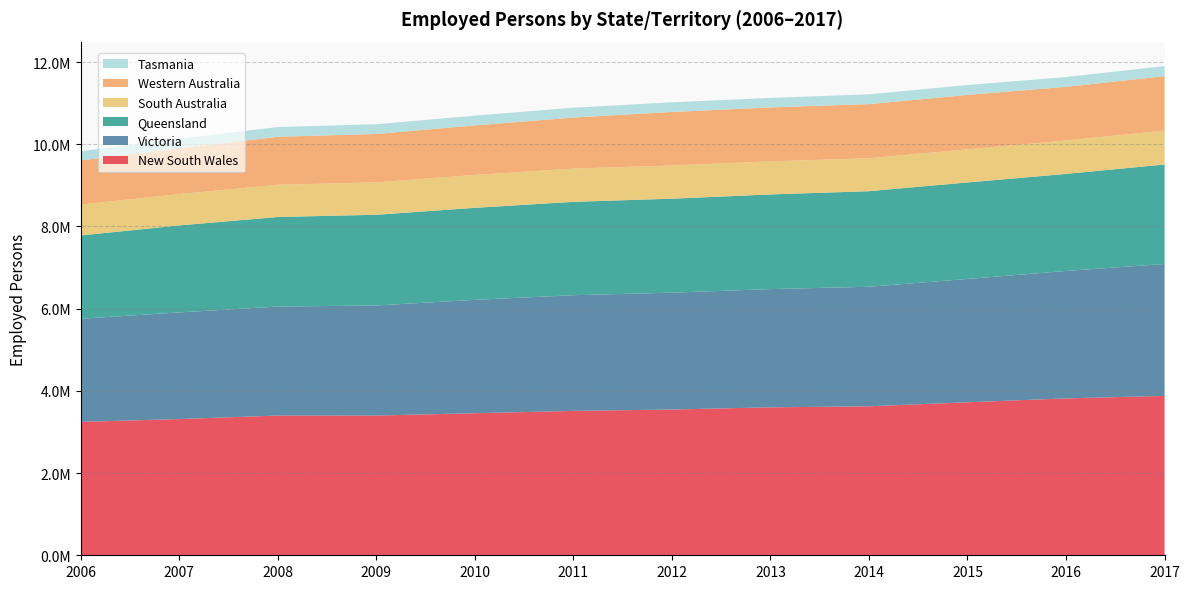

Reading right to left, what are all the values shown in this chart?

New South Wales: 3878404.7	3816476.5	3722594.6	3624232.4	3599482.2	3545997.8	3512213.0	3455998.6	3399383.3	3398880.9	3313683.8	3245757.6
Victoria: 3208571.5	3100360.5	3000227.8	2908573.7	2876323.3	2842871.0	2815040.8	2757846.9	2677933.7	2652109.4	2594266.3	2508904.7
Queensland: 2419833.5	2361026.8	2347272.1	2324878.2	2302562.5	2285991.1	2271206.1	2238546.5	2206877.2	2178967.8	2116820.9	2025831.5
South Australia: 824896.1	812530.1	804713.2	801755.2	805236.7	807540.4	808439.2	800331.0	788337.0	783234.7	762318.2	751866.8
Western Australia: 1323792.5	1306041.3	1324618.2	1316789.0	1311718.2	1302683.4	1242042.8	1204886.5	1177413.0	1167824.2	1116051.9	1073889.7
Tasmania: 245655.5	237950.5	240377.6	237676.4	231684.2	234495.4	238726.6	238313.6	236226.0	237624.0	227975.6	224711.7